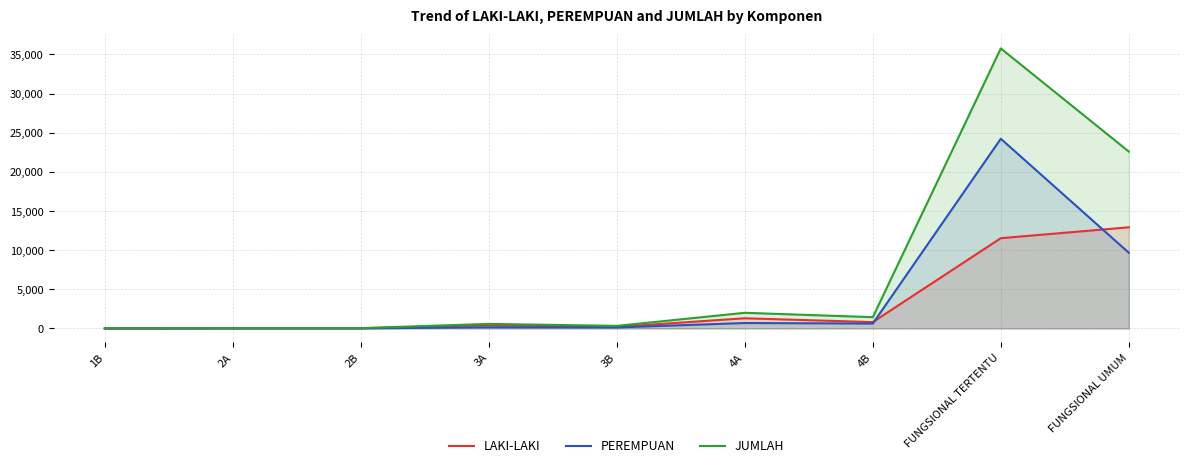

What is the difference between the maximum and minimum values in the JUMLAH series?

35770